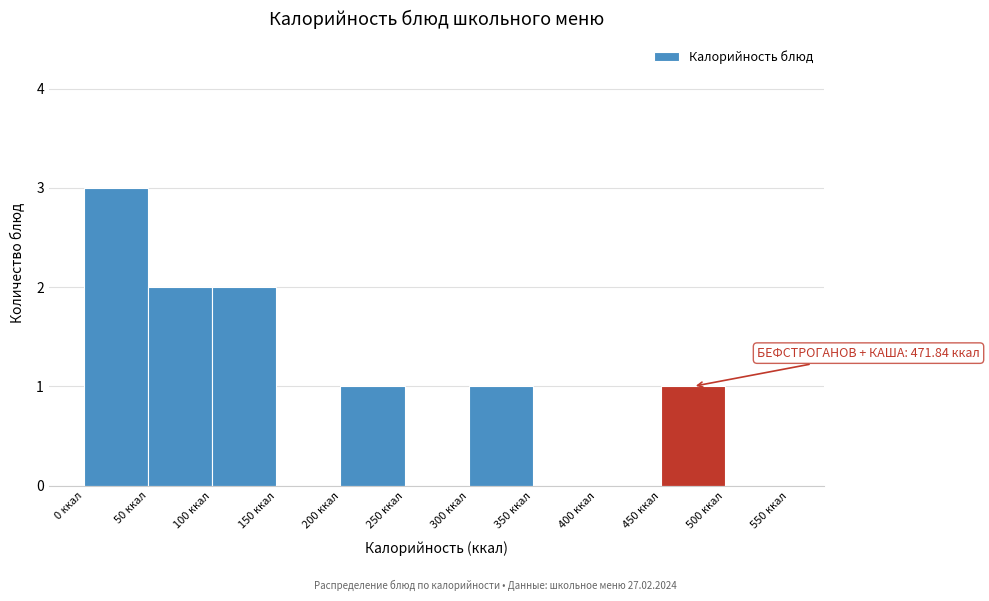

Which range on the x-axis has the tallest bar?

0 to 50